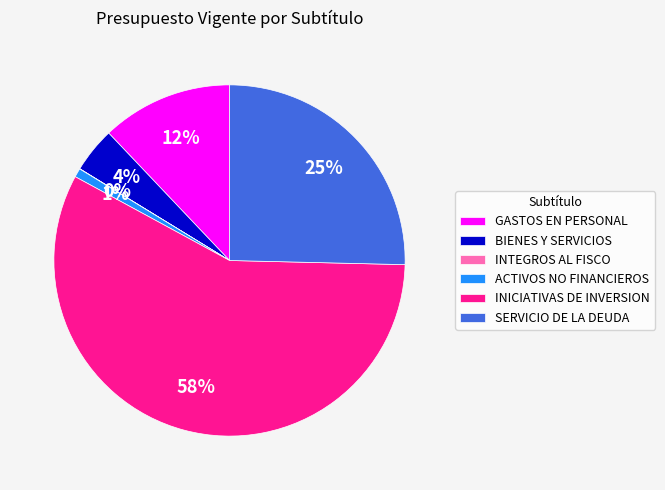

Is the sum of ACTIVOS NO FINANCIEROS and BIENES Y SERVICIOS greater than half?

No